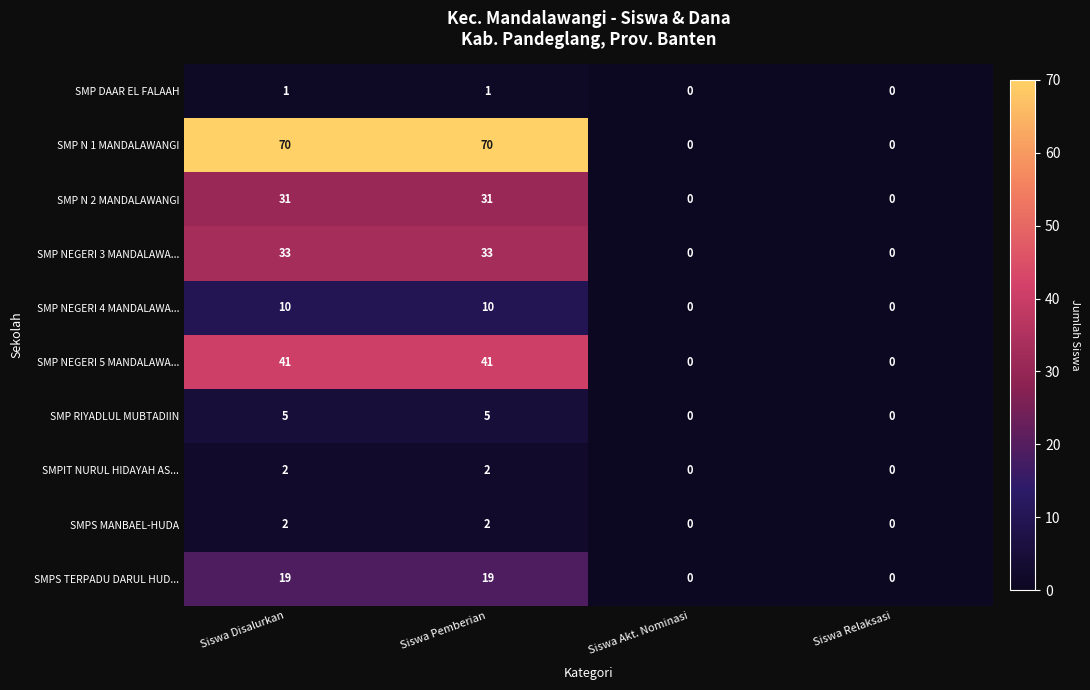

What is the difference between the SMP NEGERI 5 MANDALAWA... values at Siswa Pemberian and Siswa Relaksasi?

41